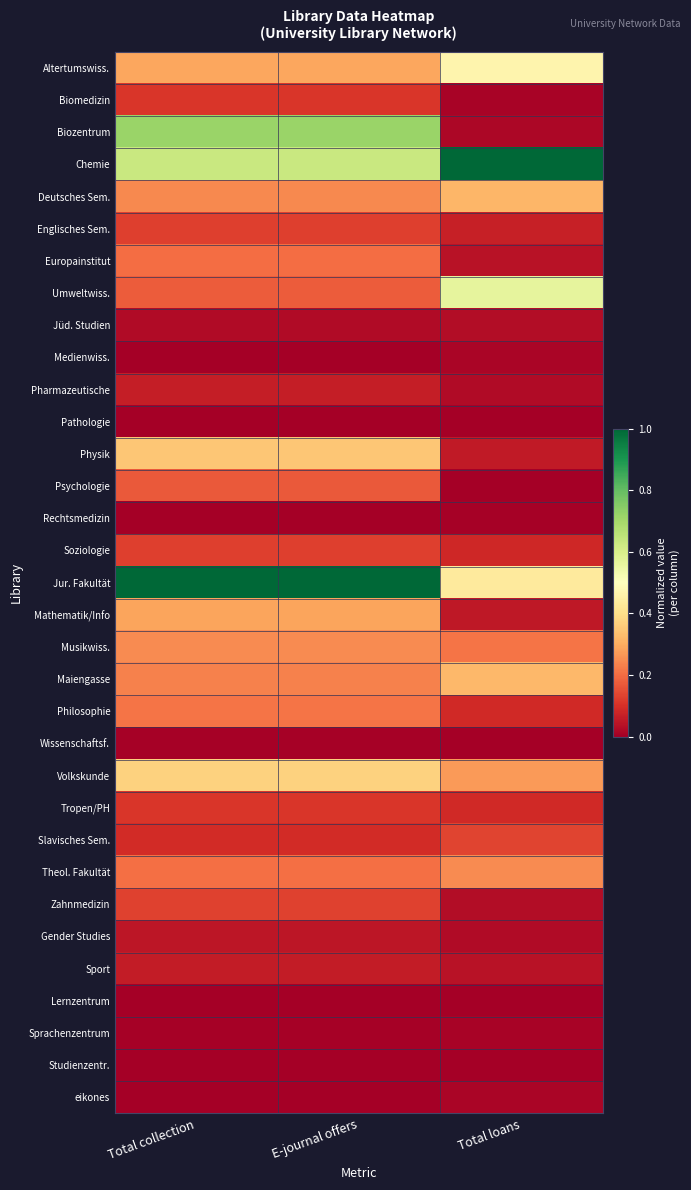

Rank the series by their maximum value, from highest to lowest.

Chemie, Jur. Fakultät, Biozentrum, Umweltwiss., Altertumswiss., Volkskunde, Physik, Maiengasse, Deutsches Sem., Mathematik/Info, Musikwiss., Theol. Fakultät, Philosophie, Europainstitut, Psychologie, Slavisches Sem., Zahnmedizin, Soziologie, Englisches Sem., Tropen/PH, Biomedizin, Pharmazeutische, Sport, Gender Studies, Jüd. Studien, Medienwiss., eikones, Sprachenzentrum, Wissenschaftsf., Rechtsmedizin, Pathologie, Studienzentr., Lernzentrum